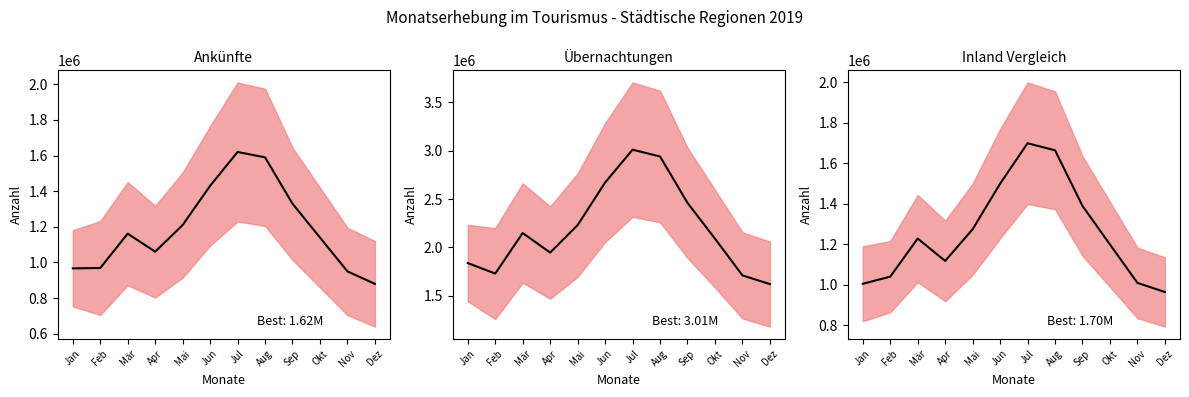

What is the label of the 11th point from the right?

Feb